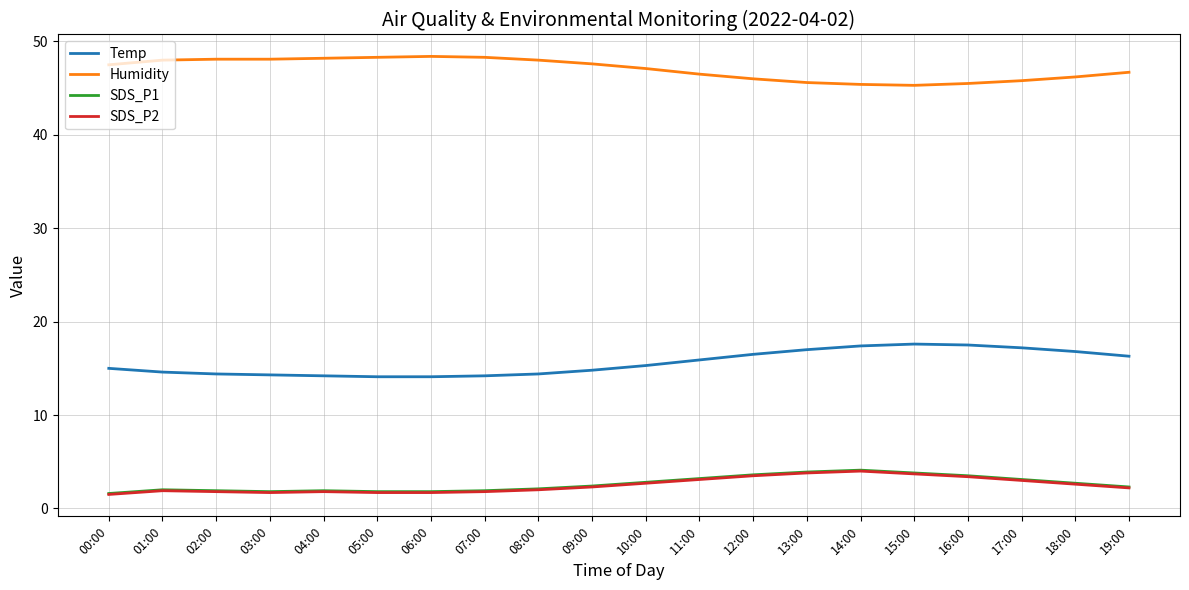

What are all the series names shown in the legend?

Temp, Humidity, SDS_P1, SDS_P2